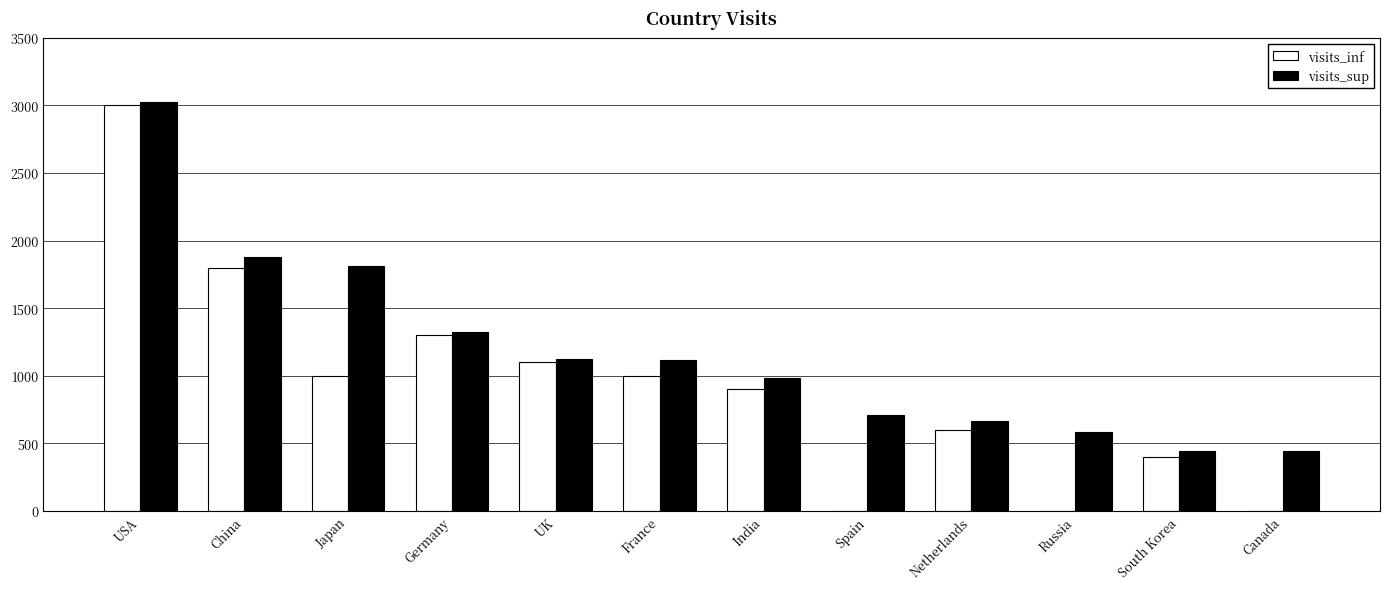

Which series changed the most between UK and Spain?

visits_inf